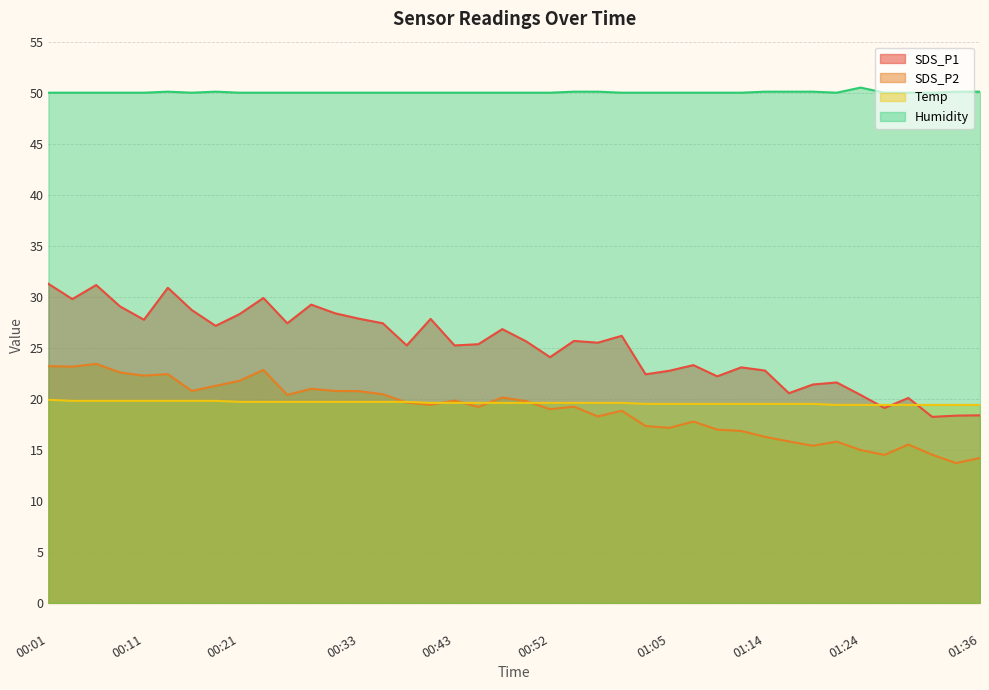

At which category does SDS_P2 reach its first local valley?

00:04